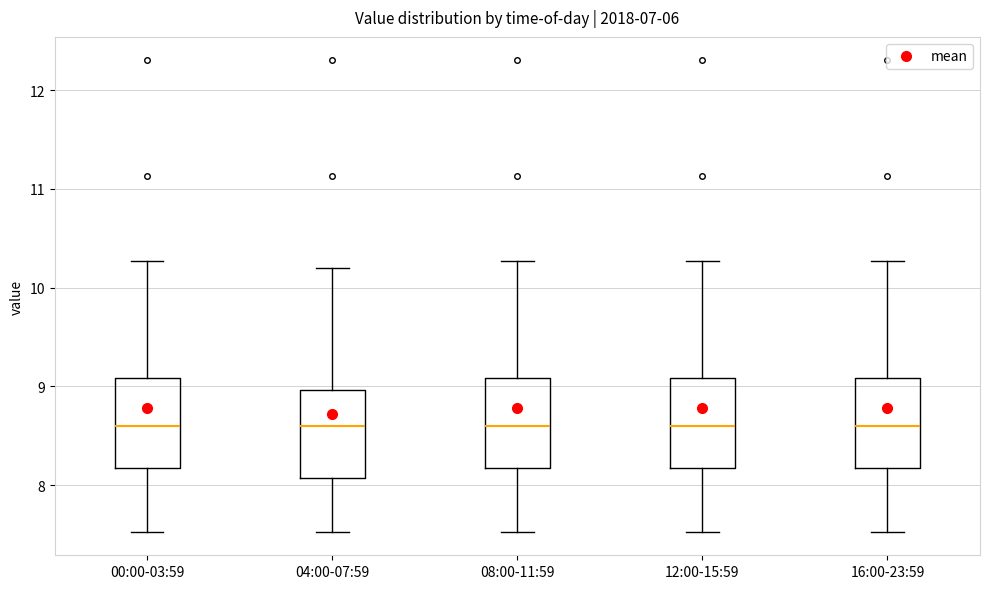

Where does the median line of the box for 08:00-11:59 sit on the y-axis? The values are not printed on the chart, so give them approximately, as read against the axis.

8.6